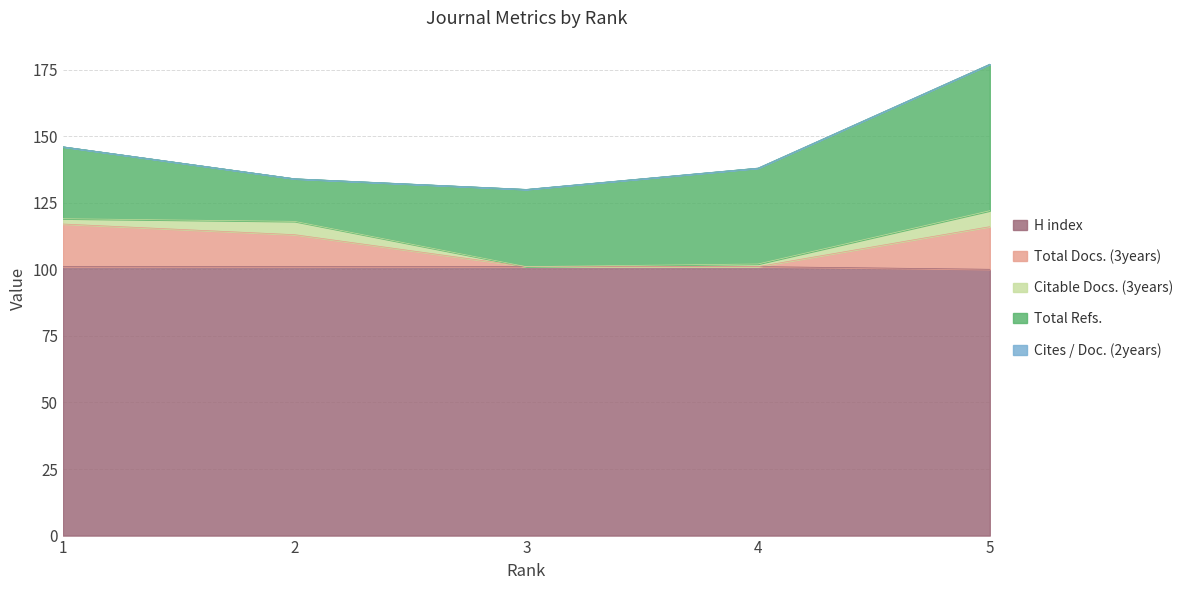

Reading left to right, transcribe all the data shown in this chart.

H index: 1=101	2=101	3=101	4=101	5=100
Total Docs. (3years): 1=16	2=12	3=0	4=0	5=16
Citable Docs. (3years): 1=2	2=5	3=0	4=1	5=6
Total Refs.: 1=27	2=16	3=29	4=36	5=55
Cites / Doc. (2years): 1=0	2=0	3=0	4=0	5=0